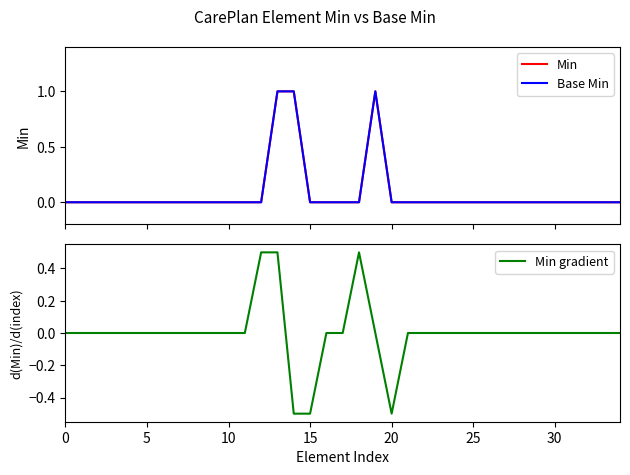

What is the value of the Min point at the 14th from the left?

1.0